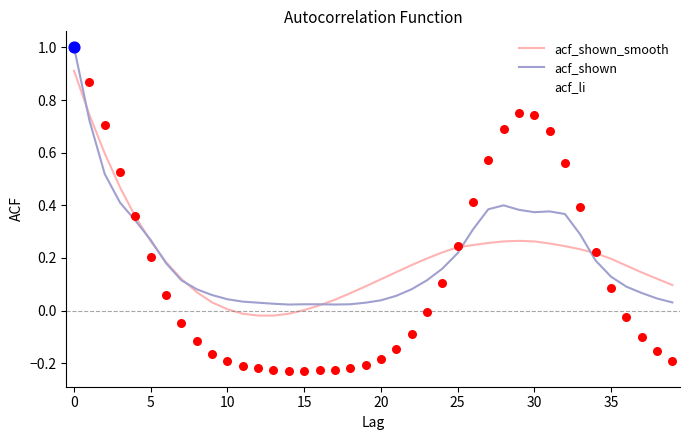

How many lines are shown in the chart?

3